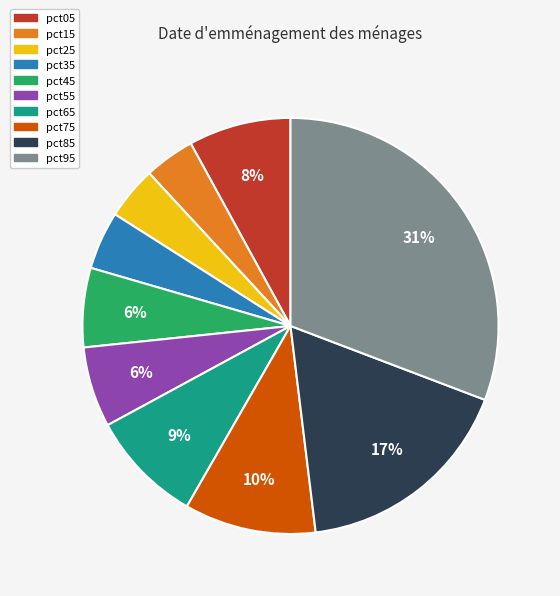

To the nearest percent, what is the difference between the largest and smallest slice percentages?

27%